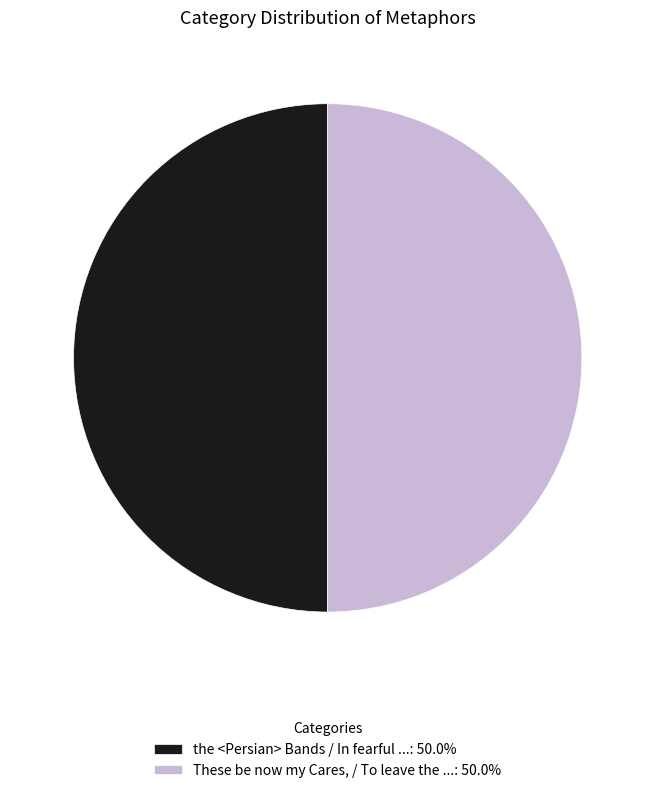

Is it true that These be now my Cares, / To leave the ... is 37% of the pie?

False